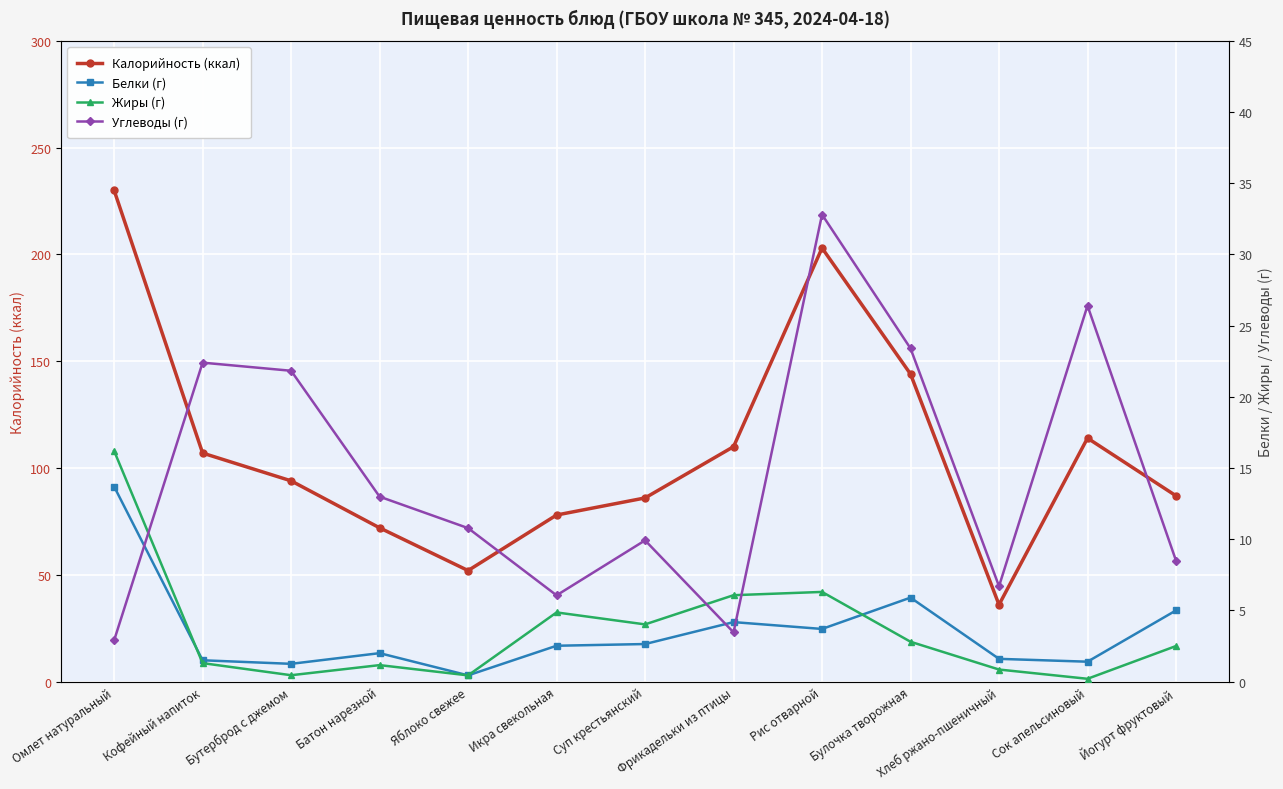

How many lines are shown in the chart?

4